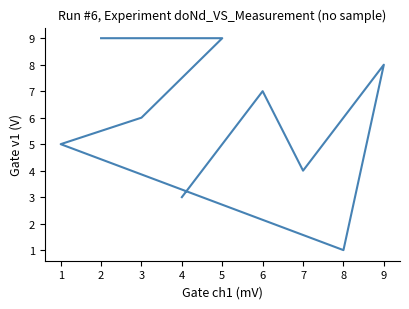

What is the sum of all values?

52